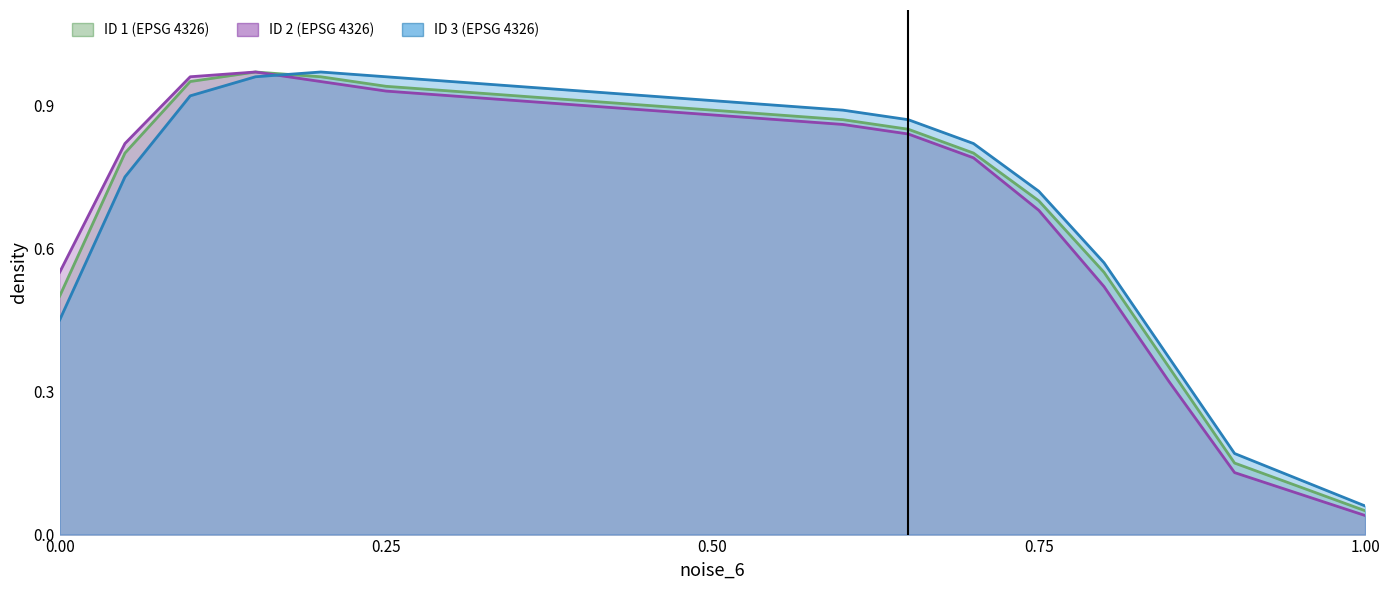

Does the chart display data point markers on the line(s)?

No